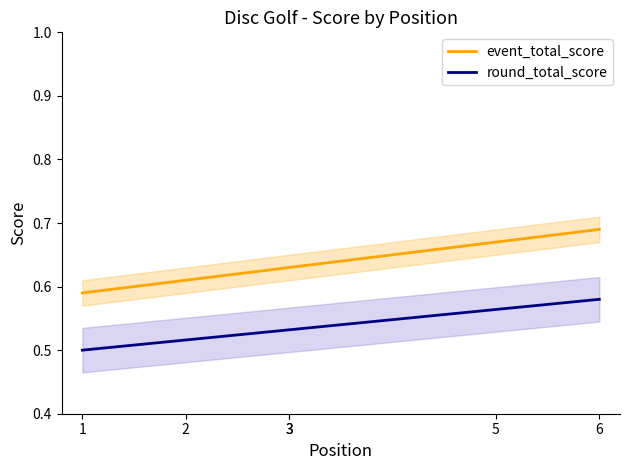

What is the minimum value for round_total_score?

0.5